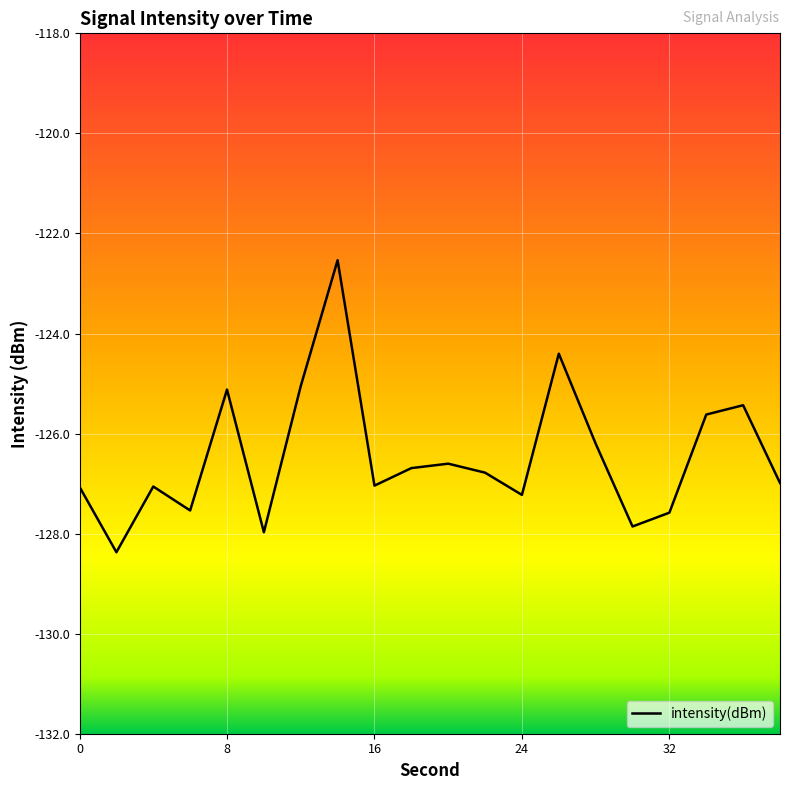

What is the minimum value shown in the chart?

-128.4